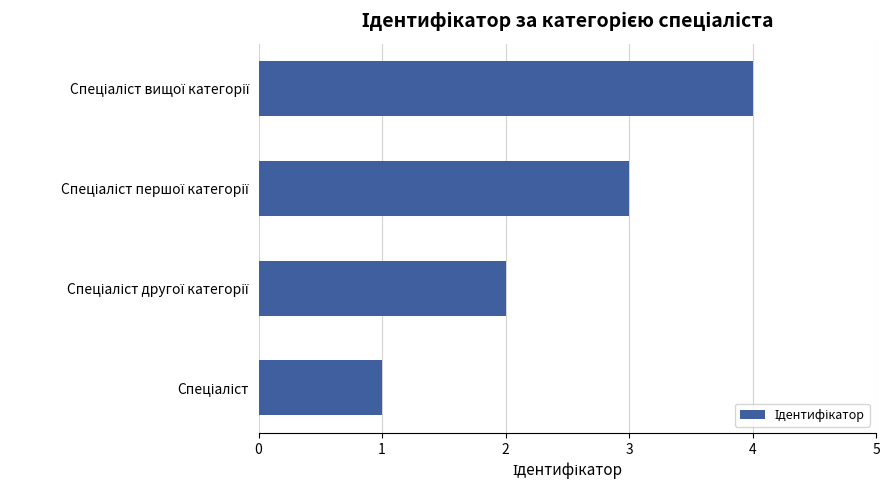

How many bars are there in total?

4